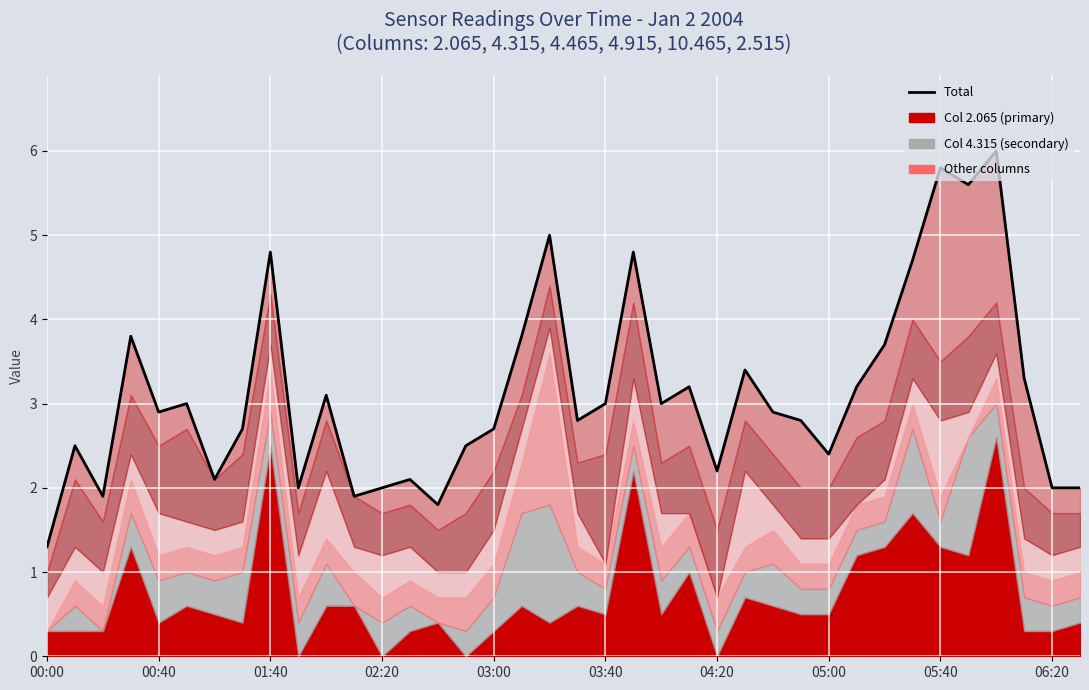

The chart shows a value of 3.1 at 14. True or false?

False